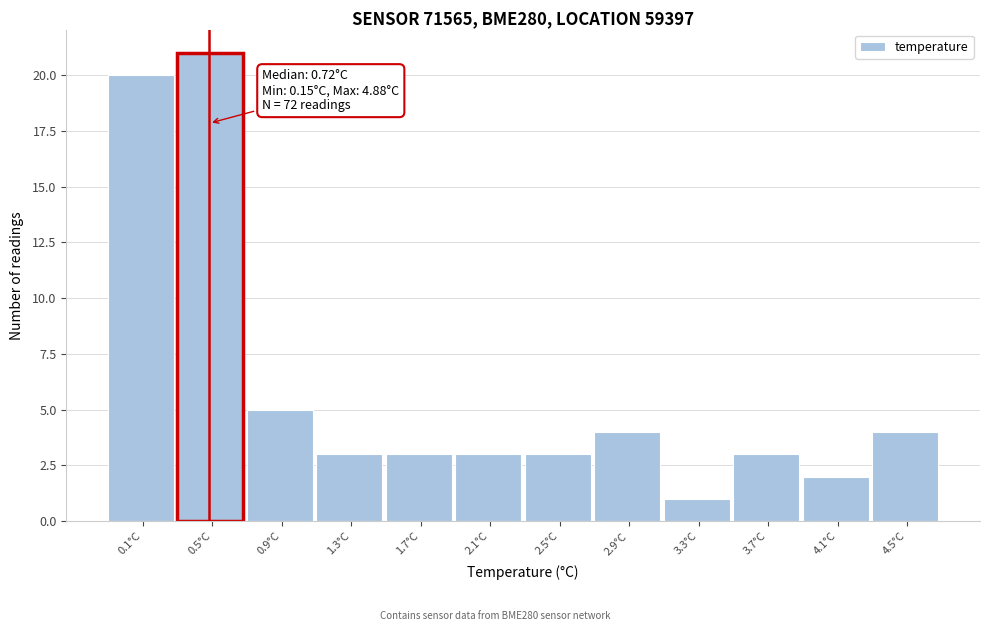

Reading left to right, list all the values displayed in this chart.

0.1°C=20	0.5°C=21	0.9°C=5	1.3°C=3	1.7°C=3	2.1°C=3	2.5°C=3	2.9°C=4	3.3°C=1	3.7°C=3	4.1°C=2	4.5°C=4